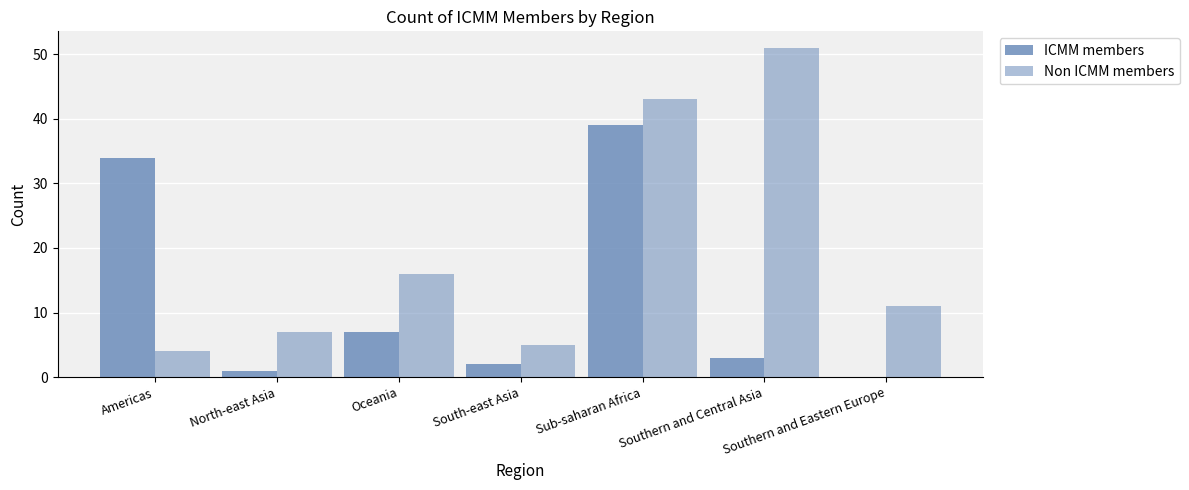

Count the number of data series in this chart.

2